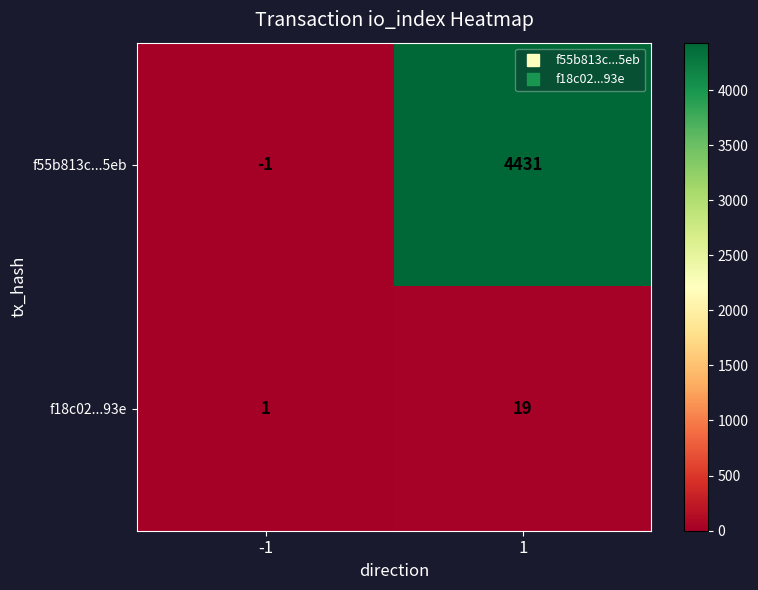

Reading left to right, transcribe all the data shown in this chart.

f55b813c...5eb: -1=-1	1=4431
f18c02...93e: -1=1	1=19